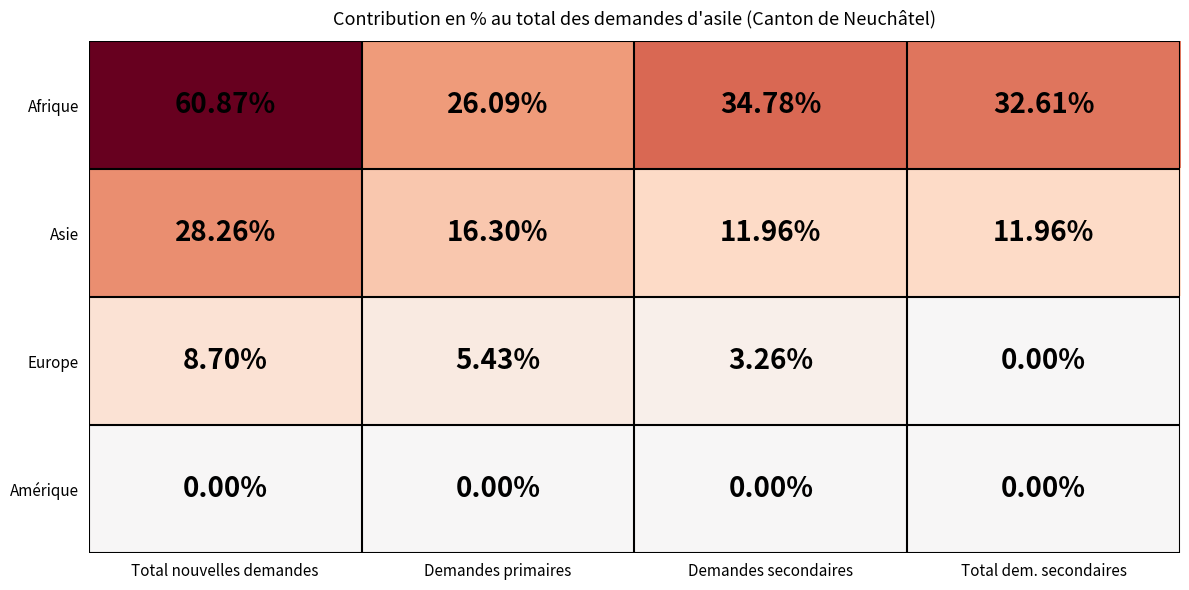

Rank the series at Demandes primaires from highest to lowest value.

Afrique, Asie, Europe, Amérique